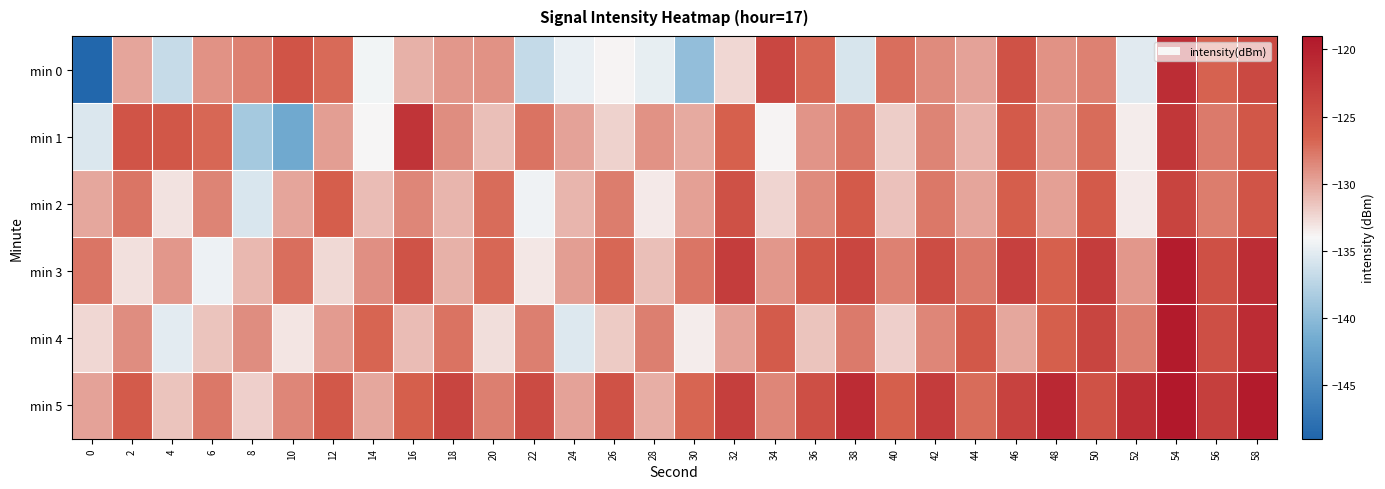

Which label corresponds to the largest value in the chart?

54